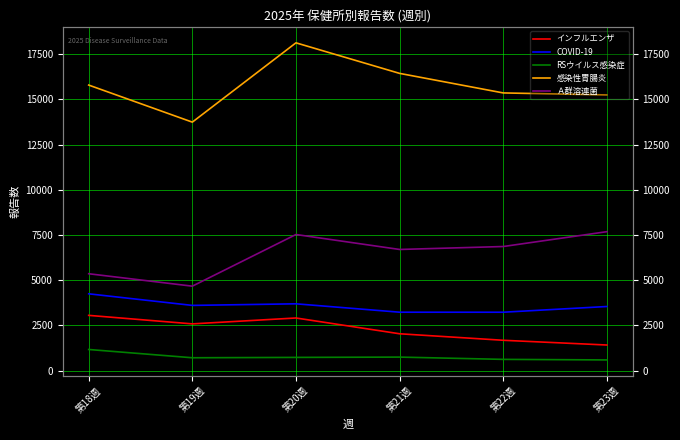

Reading left to right, extract all data points from this chart.

インフルエンザ: 第18週=3055	第19週=2584	第20週=2910	第21週=2037	第22週=1677	第23週=1415
COVID-19: 第18週=4247	第19週=3606	第20週=3694	第21週=3230	第22週=3229	第23週=3545
RSウイルス感染症: 第18週=1168	第19週=710	第20週=730	第21週=747	第22週=621	第23週=590
感染性胃腸炎: 第18週=15793	第19週=13743	第20週=18129	第21週=16439	第22週=15358	第23週=15247
Ａ群溶連菌: 第18週=5357	第19週=4670	第20週=7527	第21週=6700	第22週=6863	第23週=7684